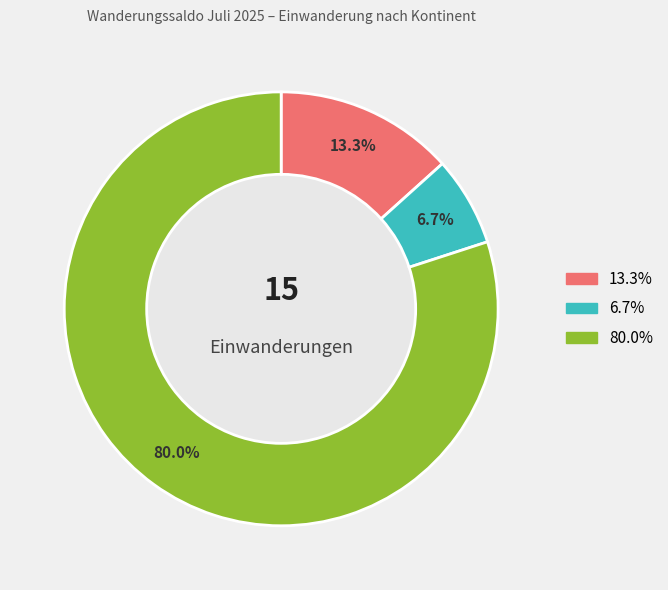

To the nearest percent, what is the average slice percentage?

33%